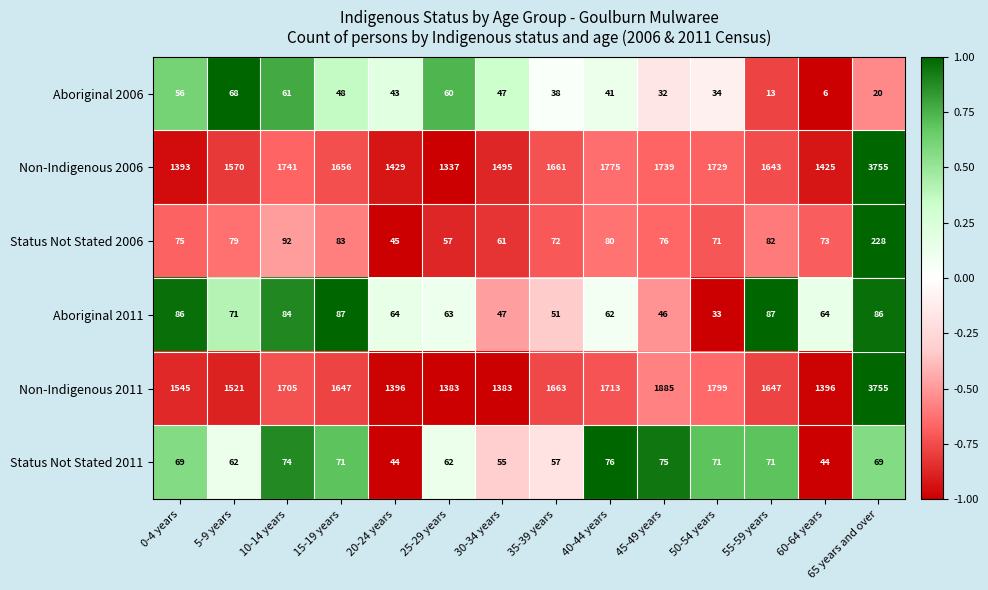

List the labels in order of Status Not Stated 2006 value, largest first.

65 years and over, 10-14 years, 15-19 years, 55-59 years, 40-44 years, 5-9 years, 45-49 years, 0-4 years, 60-64 years, 35-39 years, 50-54 years, 30-34 years, 25-29 years, 20-24 years